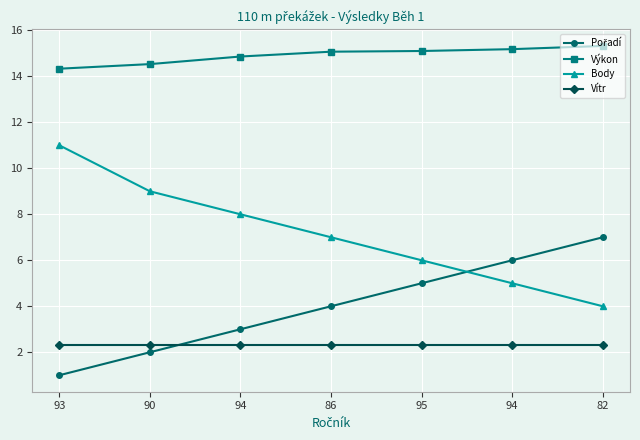

Reading left to right, list all the values displayed in this chart.

Pořadí: 1.0	2.0	3.0	4.0	5.0	6.0	7.0
Výkon: 14.3	14.5	14.9	15.1	15.1	15.2	15.3
Body: 11.0	9.0	8.0	7.0	6.0	5.0	4.0
Vítr: 2.3	2.3	2.3	2.3	2.3	2.3	2.3